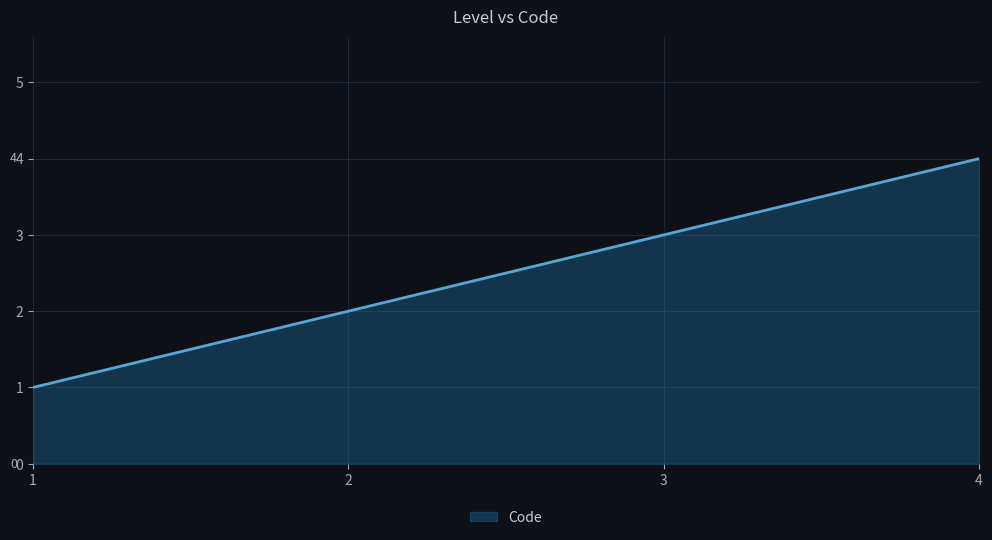

Reading left to right, what are all the values shown in this chart?

1	2	3	4